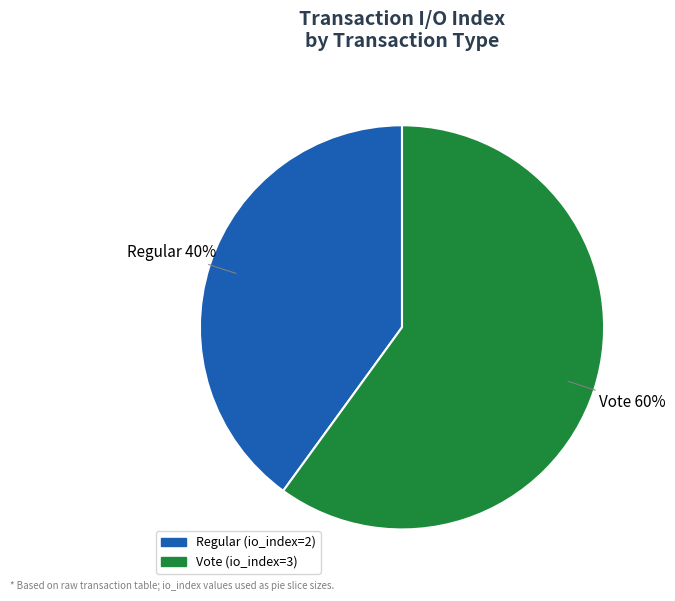

Rank the categories by value from highest to lowest.

Vote, Regular